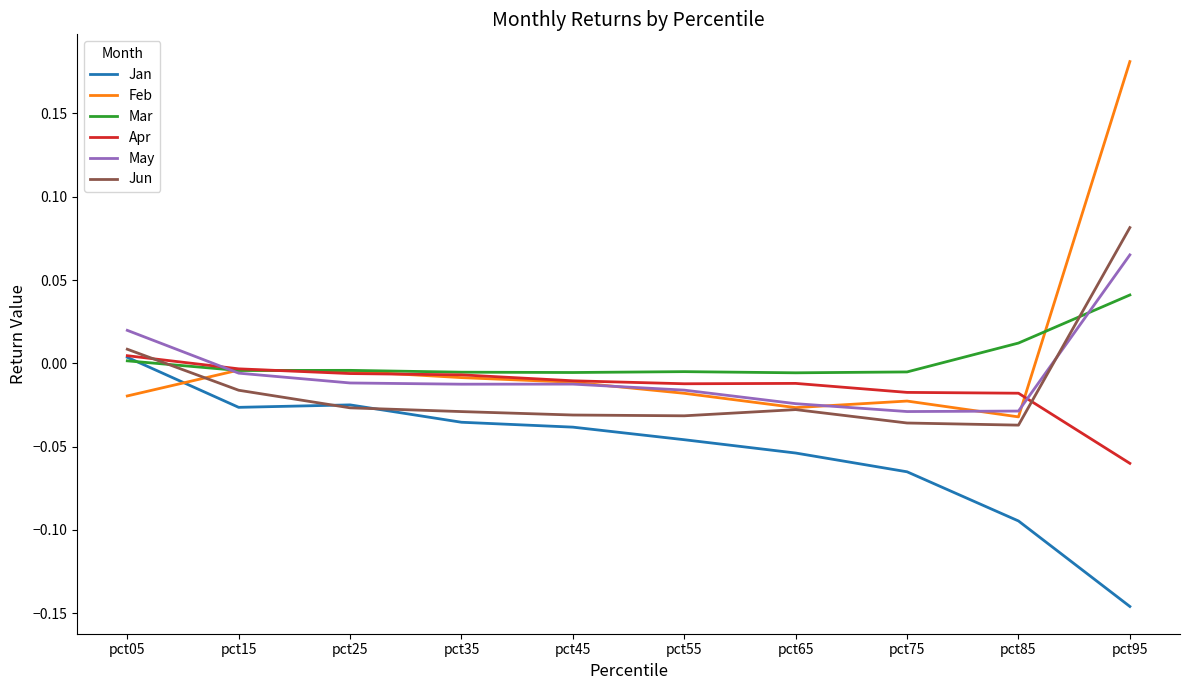

True or false: Feb and Jun cross at least once.

True